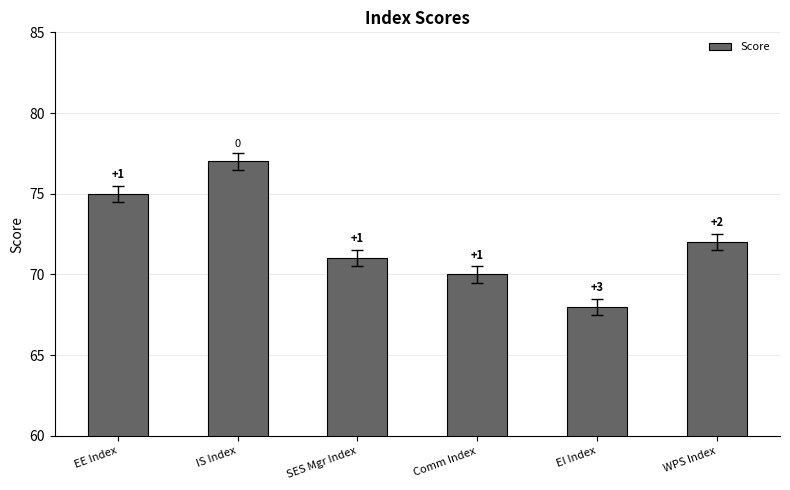

What is the difference between the maximum and second lowest values?

7